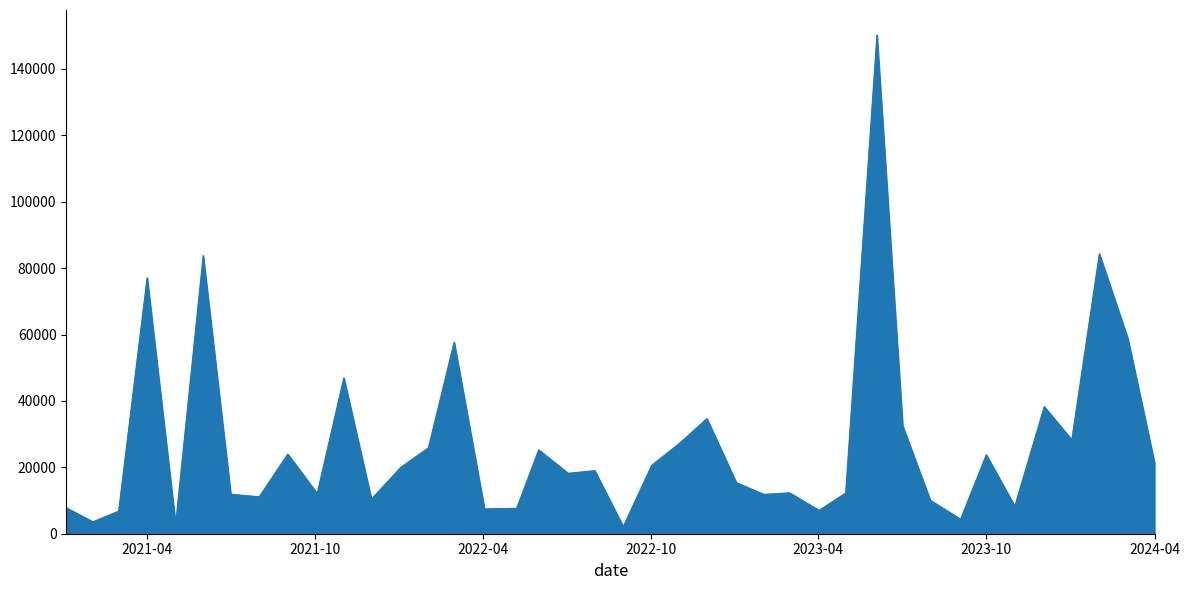

What is the greatest value displayed?

150232